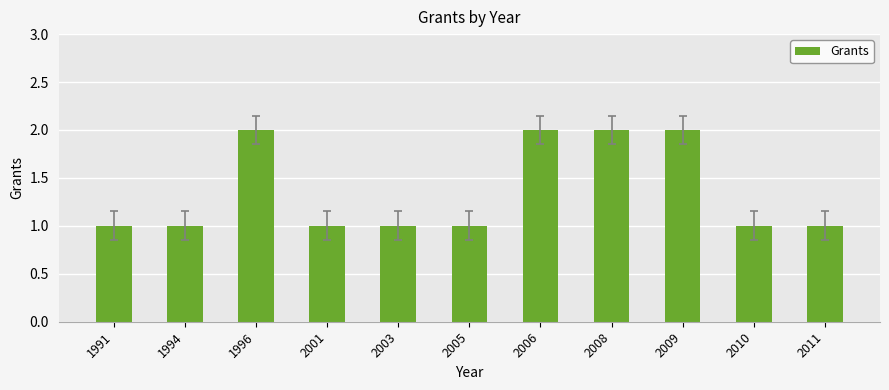

Are the bars grouped side by side (vs. stacked)?

No